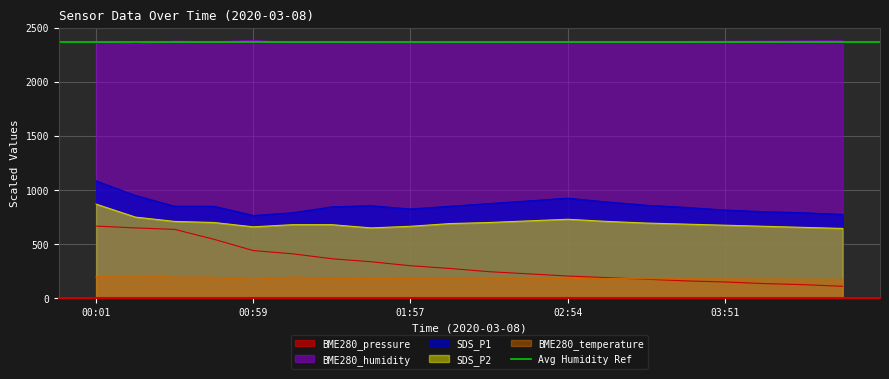

At which category is the sum across all series the highest?

00:01